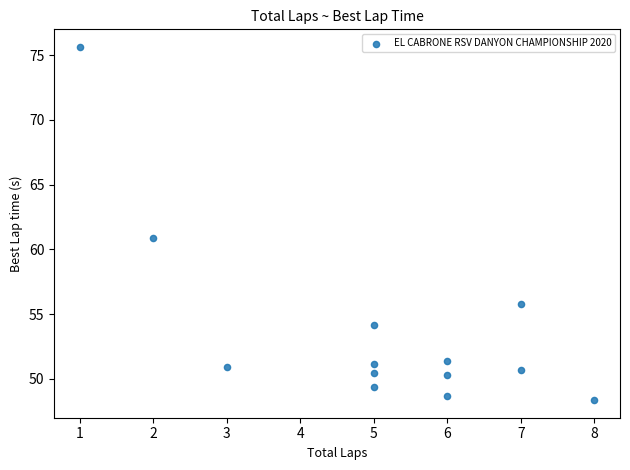

What is the range of Y values (max minus min)?

27.3